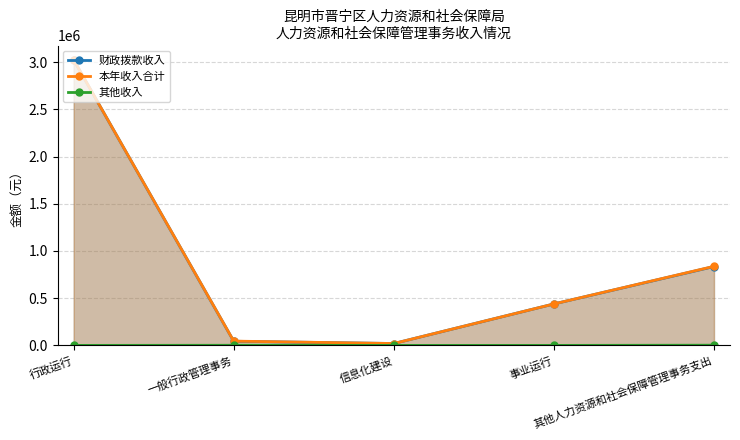

What is the total value across all series at 其他人力资源和社会保障管理事务支出?

1675239.1